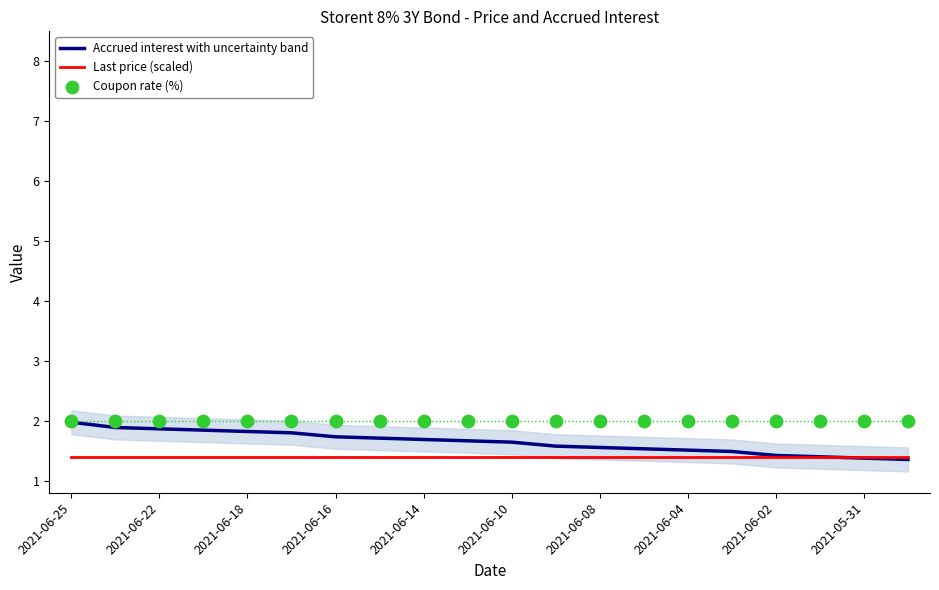

At how many categories does at least one series exceed 1?

20